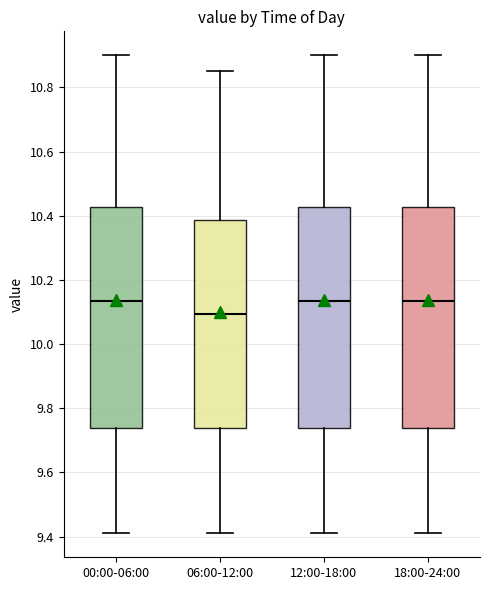

Which box has the lowest median line?

06:00-12:00